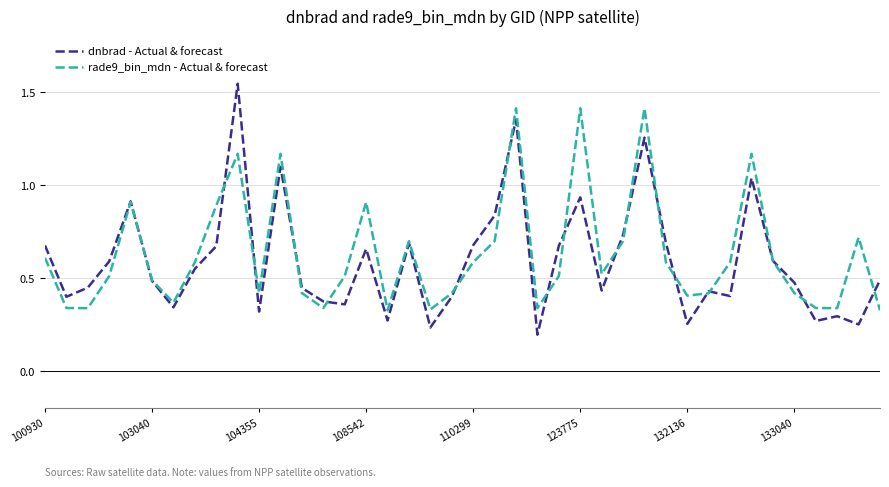

What are all the series names shown in the legend?

dnbrad - Actual & forecast, rade9_bin_mdn - Actual & forecast